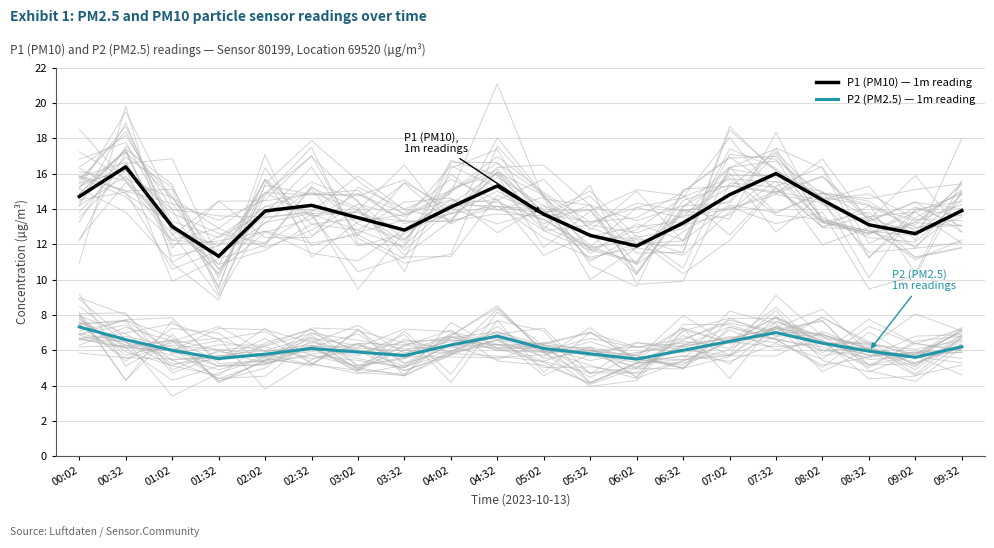

Which series has the largest total across all categories?

P1 (PM10) — 1m reading